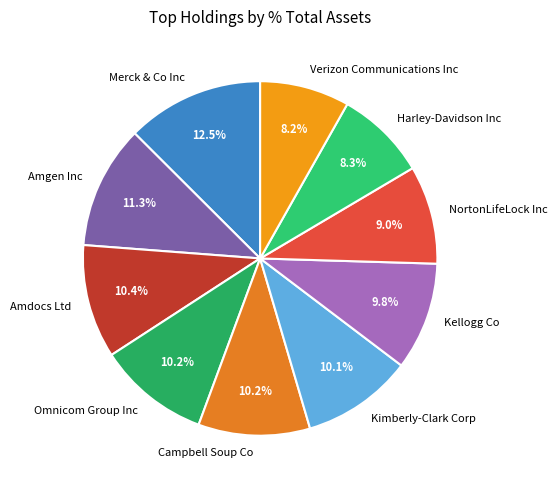

Does Kellogg Co represent more than half of the total?

No